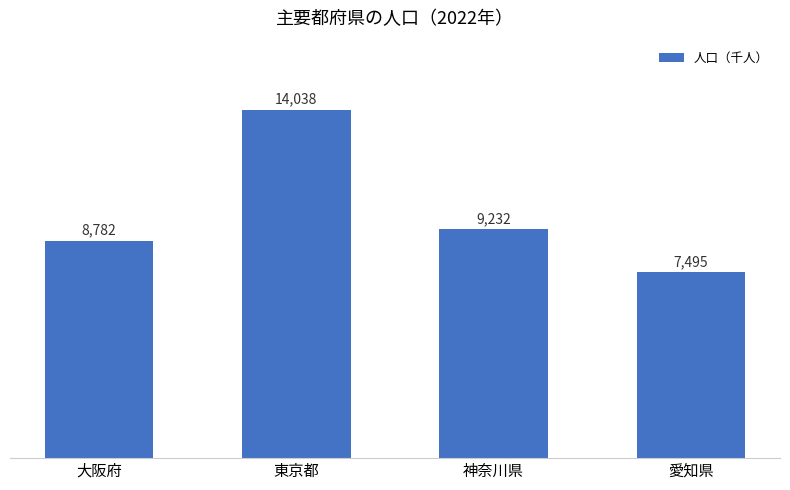

How many data points does each series have?

4